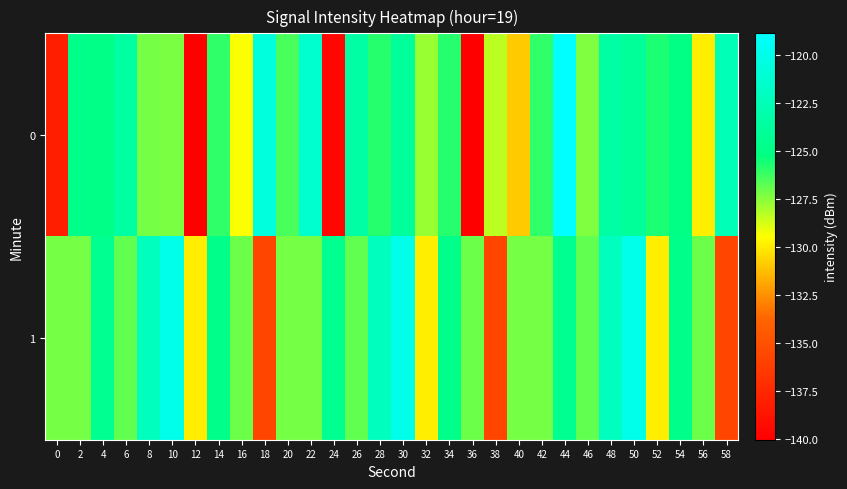

Reading left to right, list all the values displayed in this chart.

0: 0=-138.1	2=-124.7	4=-124.8	6=-123.5	8=-127.2	10=-127.3	12=-140.1	14=-126.0	16=-129.4	18=-120.6	20=-126.5	22=-121.3	24=-139.6	26=-123.4	28=-125.9	30=-123.9	32=-127.7	34=-125.9	36=-140.0	38=-128.4	40=-130.9	42=-126.0	44=-118.9	46=-127.4	48=-123.4	50=-124.1	52=-125.7	54=-125.1	56=-129.9	58=-122.5
1: 0=-127.2	2=-127.2	4=-124.4	6=-126.9	8=-122.1	10=-119.9	12=-129.9	14=-124.7	16=-127.0	18=-135.7	20=-127.2	22=-127.2	24=-124.4	26=-126.9	28=-122.1	30=-119.9	32=-129.9	34=-124.7	36=-127.0	38=-135.7	40=-127.2	42=-127.2	44=-124.4	46=-126.9	48=-122.1	50=-119.9	52=-129.9	54=-124.7	56=-127.0	58=-135.7